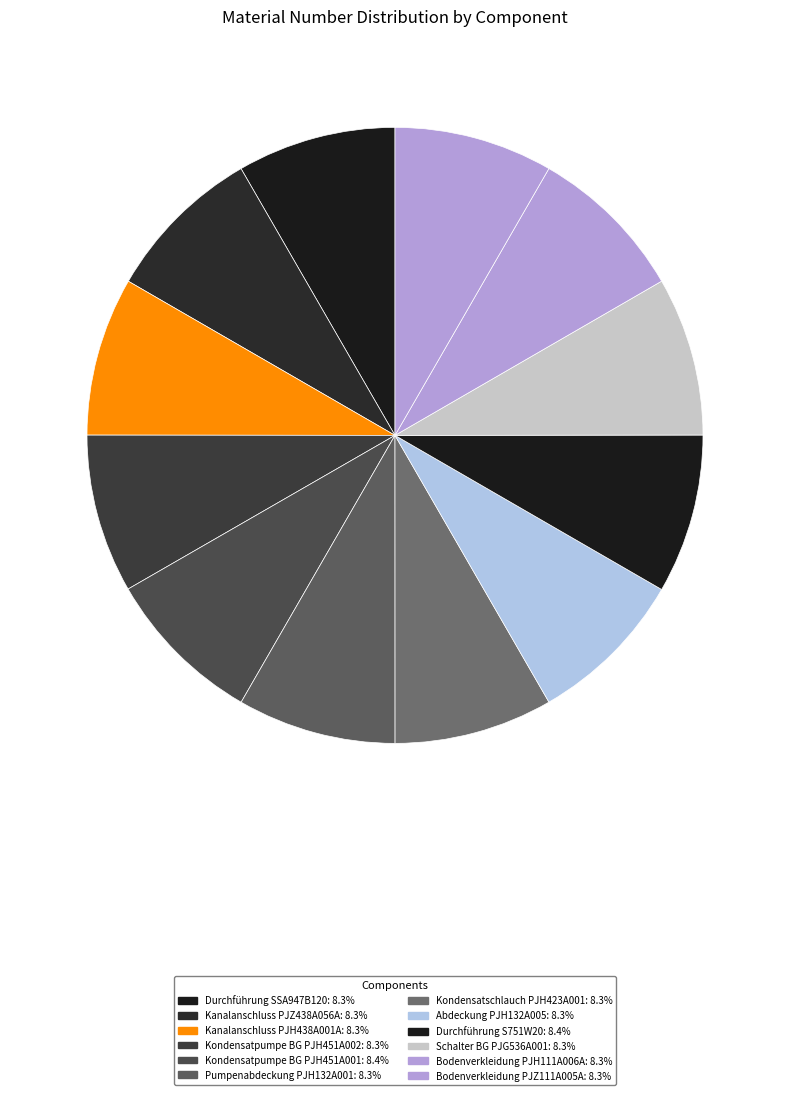

How many segments does this pie chart have?

12